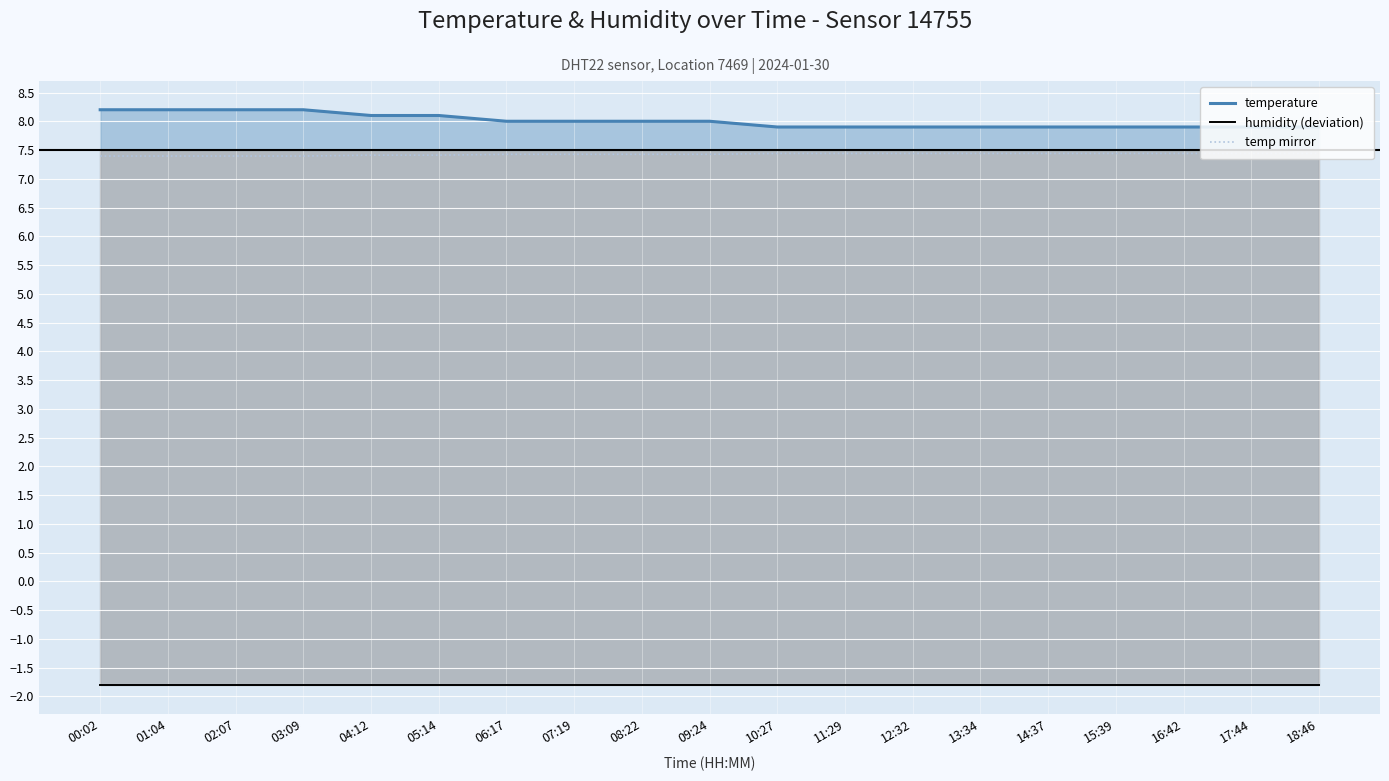

What is the difference between the highest and lowest values at 04:12?

9.9